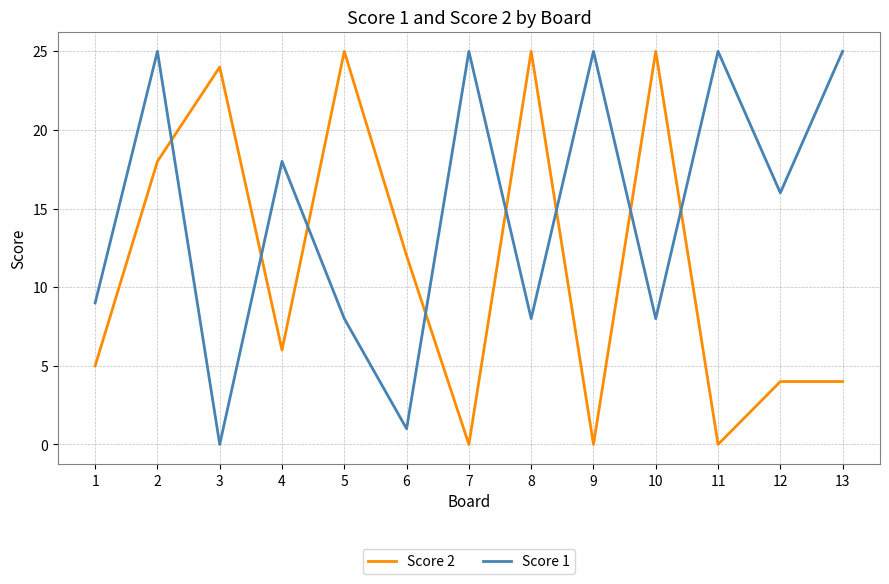

Where is the first local maximum for Score 2?

3